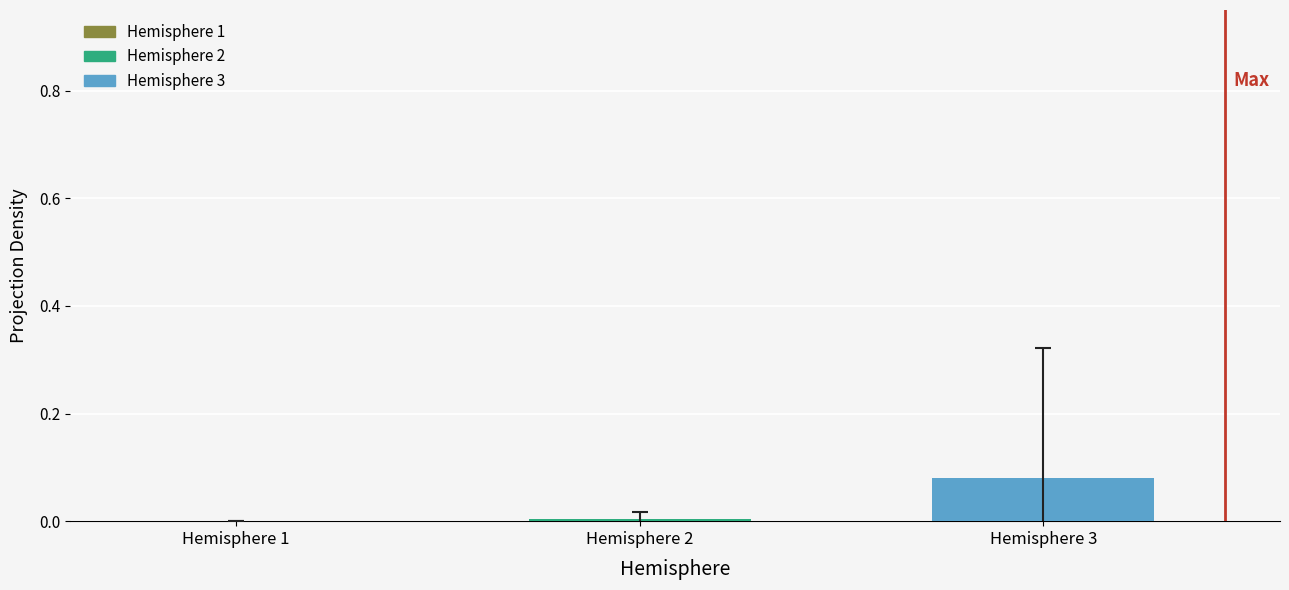

True or false: the data shows 0.0 at Hemisphere 3.

False